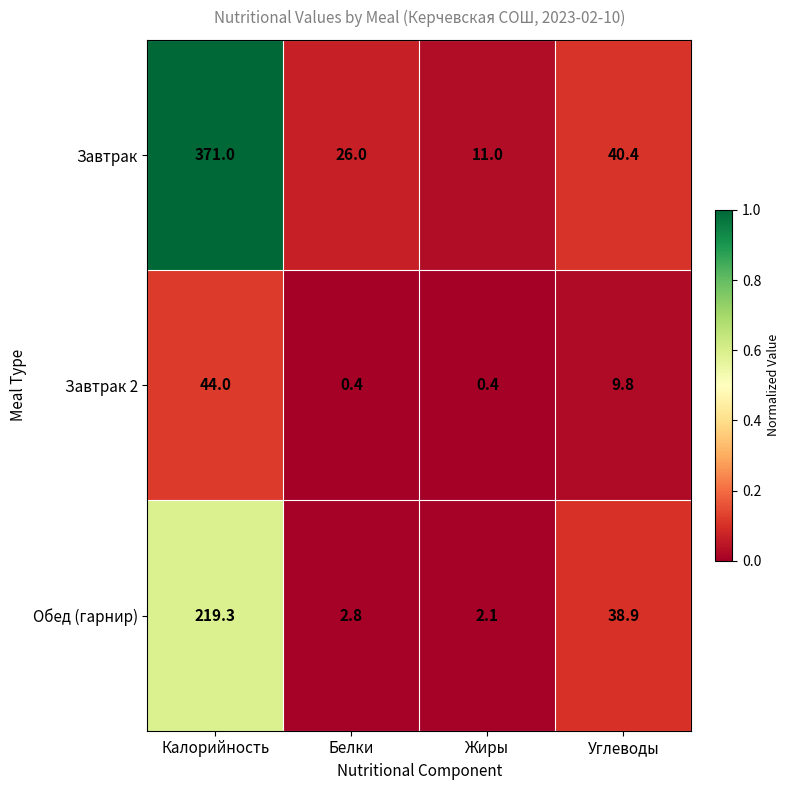

Between Калорийность and Жиры, which series saw the biggest shift?

Завтрак